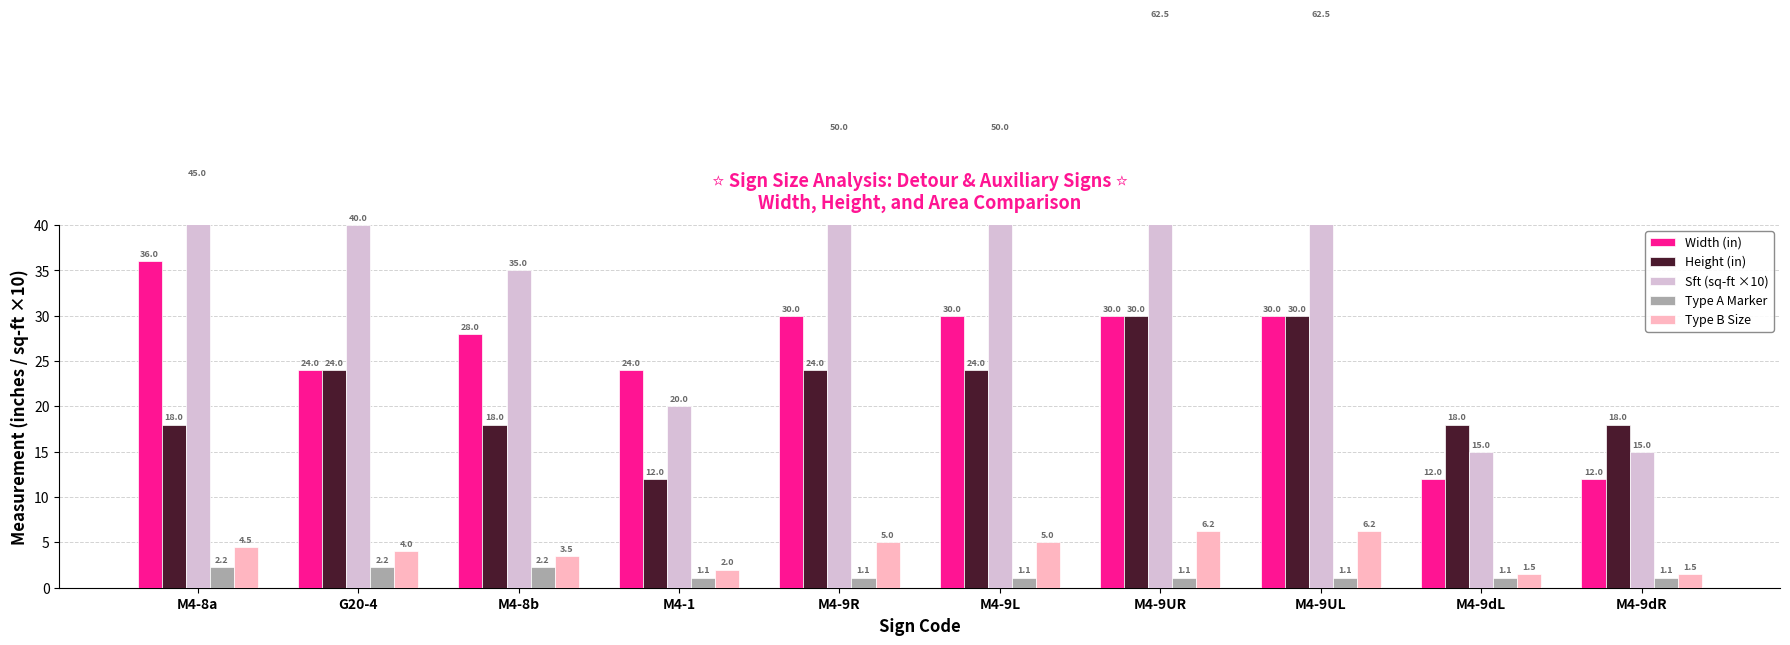

List the series in order of their peak value, lowest first.

Type A Marker, Type B Size, Height (in), Width (in), Sft (sq-ft ×10)